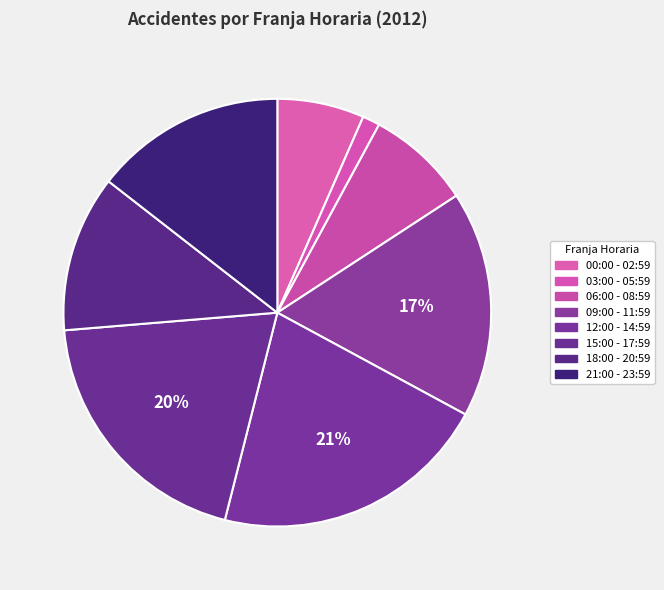

Is 12:00 - 14:59 the majority of the pie?

No